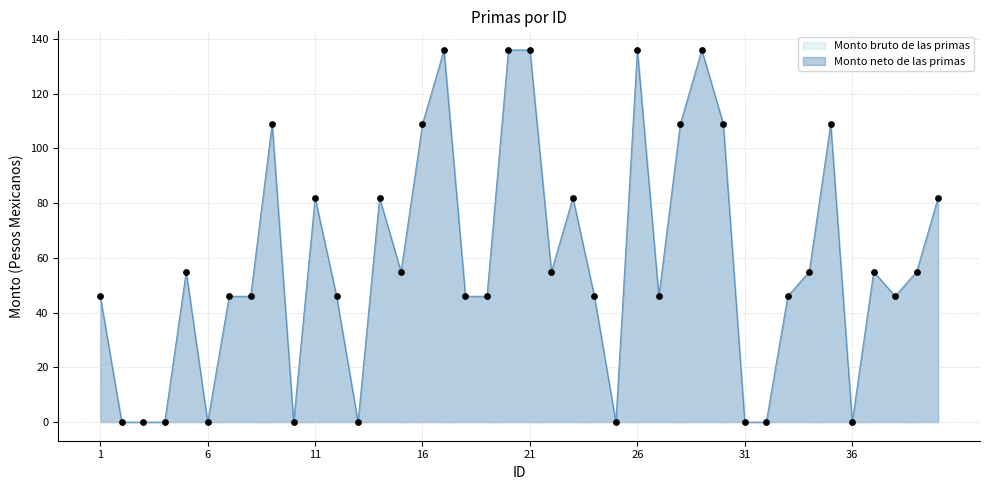

Which series has the largest Y range (max minus min)?

Monto bruto de las primas